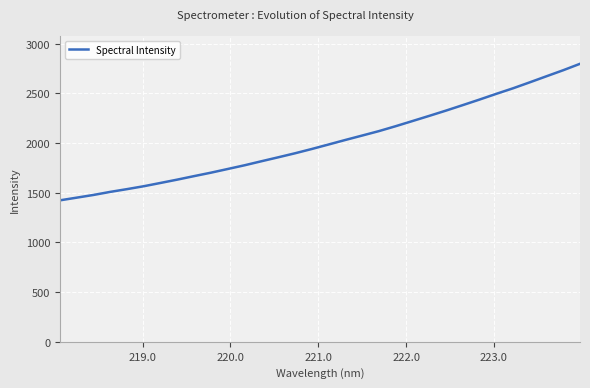

What is the maximum value shown in the chart?

2796.8